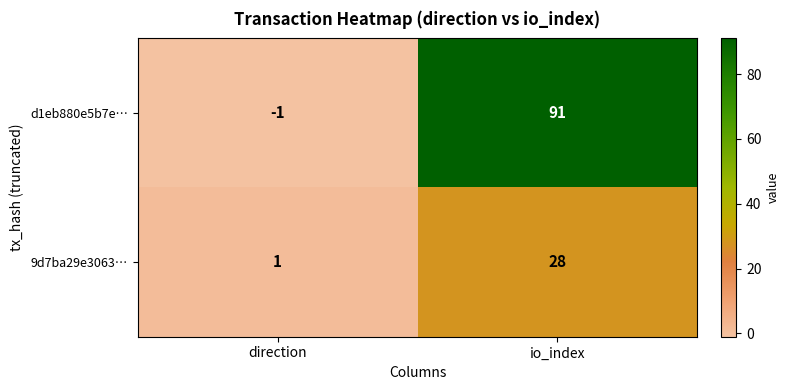

How many data points in d1eb880e5b7e… are less than 91?

1